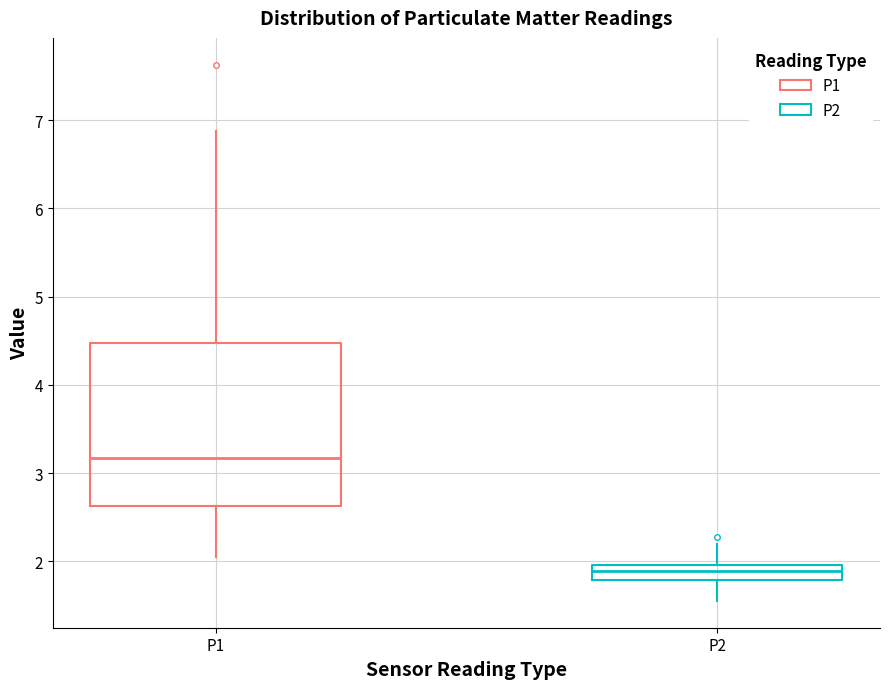

Where is the lower edge of the box for P2 on the y-axis? The values are not printed on the chart, so give them approximately, as read against the axis.

1.8